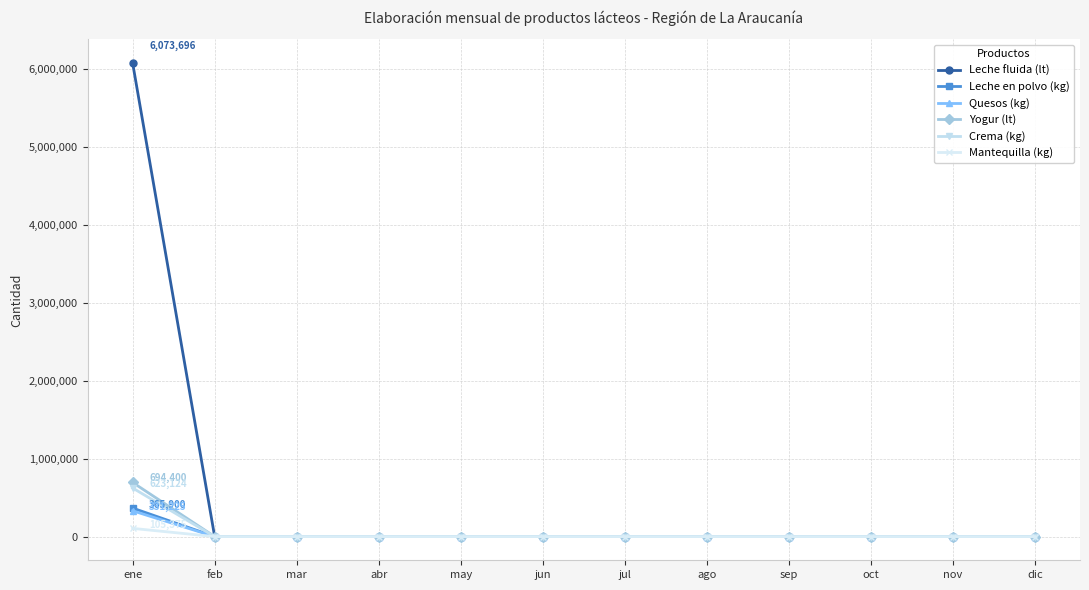

Which series has the widest spread of values?

Leche fluida (lt)